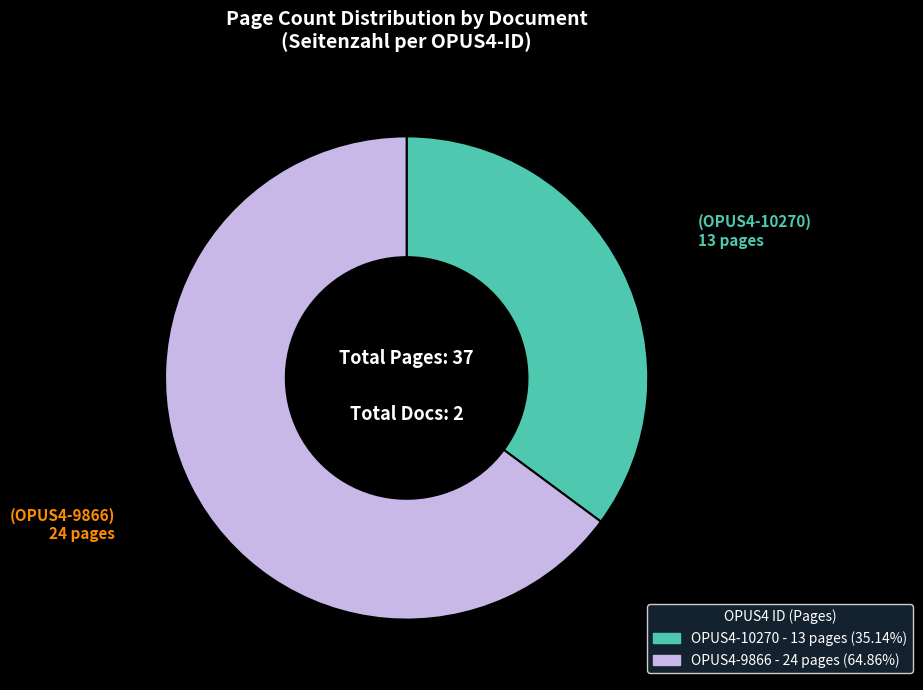

Does any single category account for the majority?

Yes